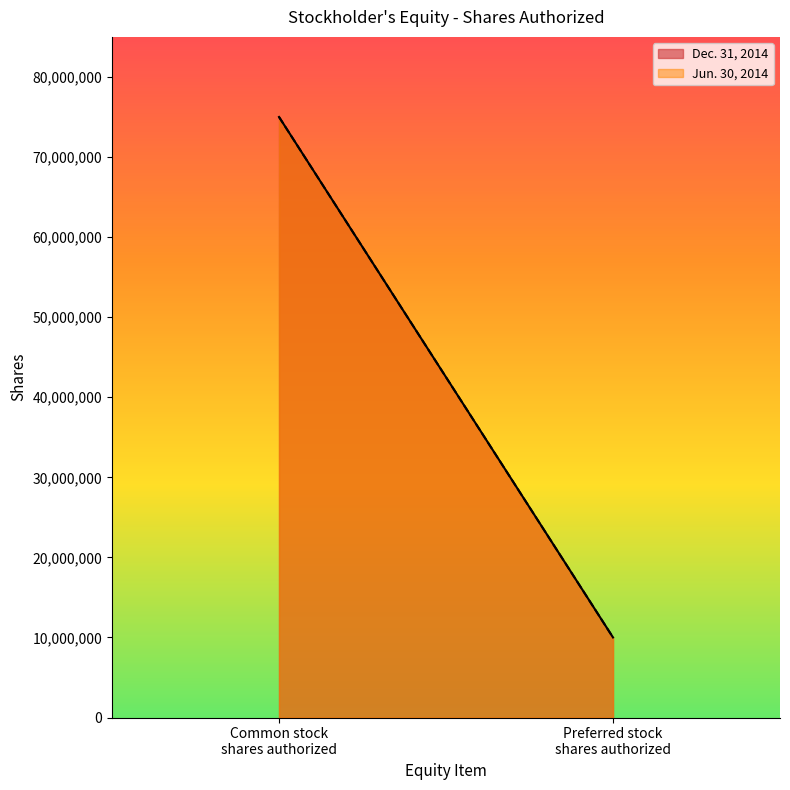

How many lines are shown in the chart?

2